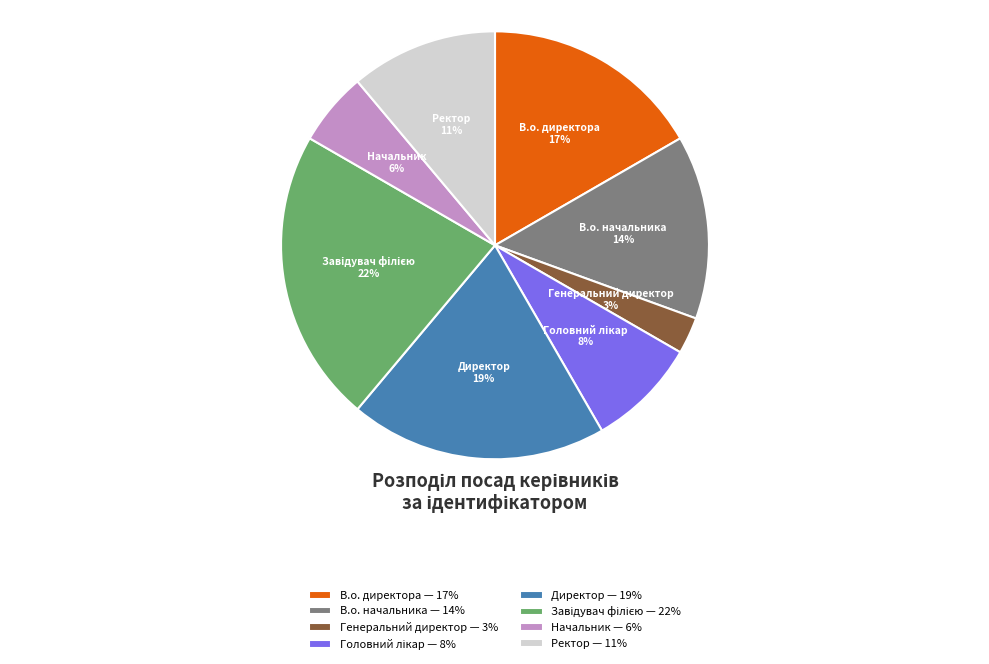

Between Ректор and Начальник, which is larger?

Ректор